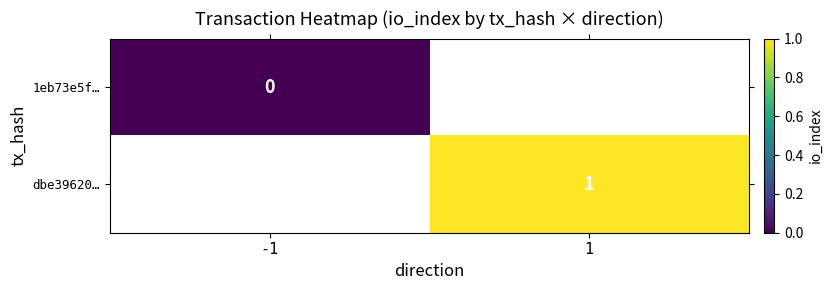

Between -1 and 1, which is larger?

1